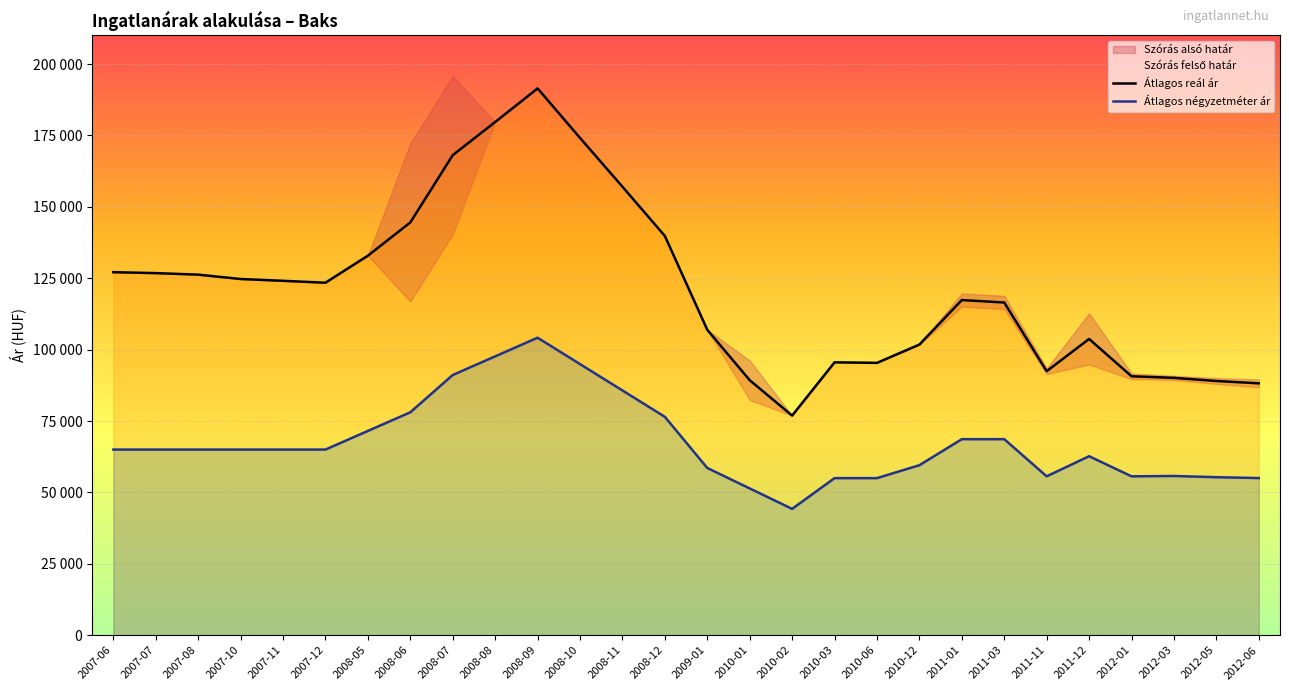

What is the difference between the second highest and second lowest values in the Átlagos reál ár series?

91481